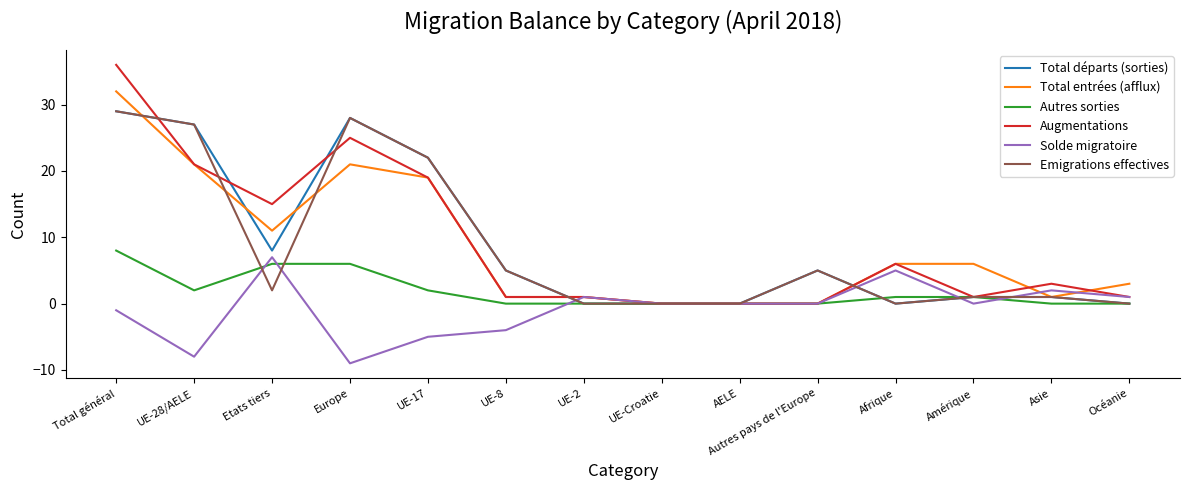

True or false: Augmentations has a value of 19 at UE-17.

True